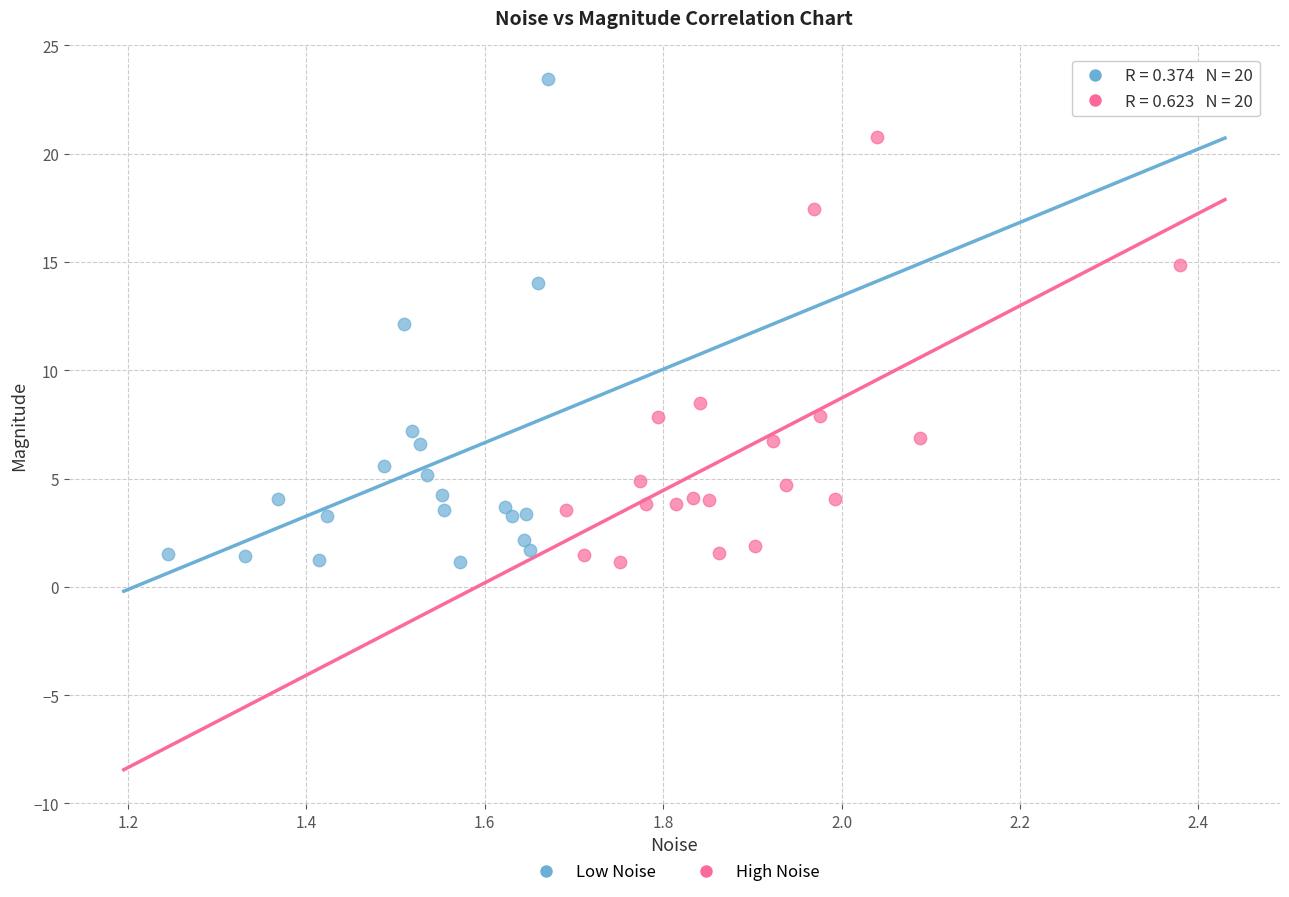

What are all the series names shown in the legend?

Low Noise, High Noise